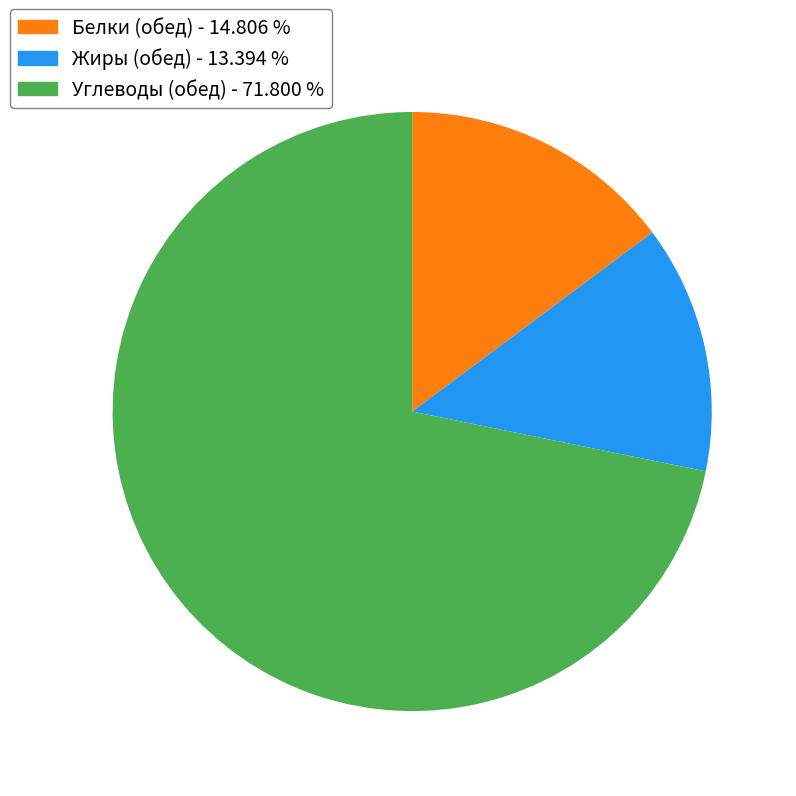

Does any single category account for the majority?

Yes